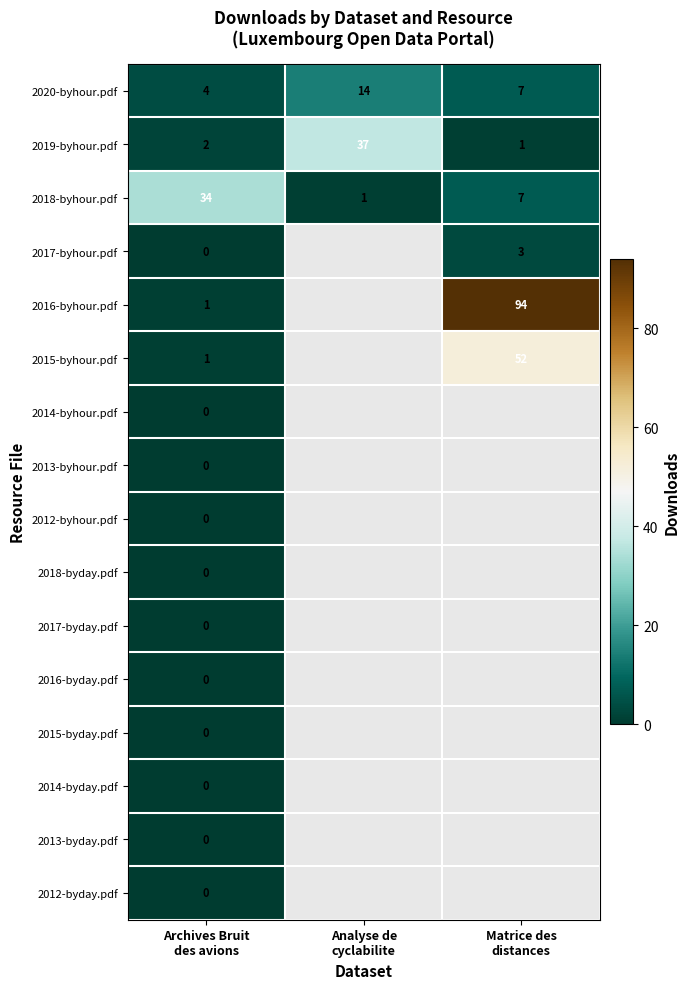

What is the spread (max minus min) of values at Archives Bruit
des avions?

34